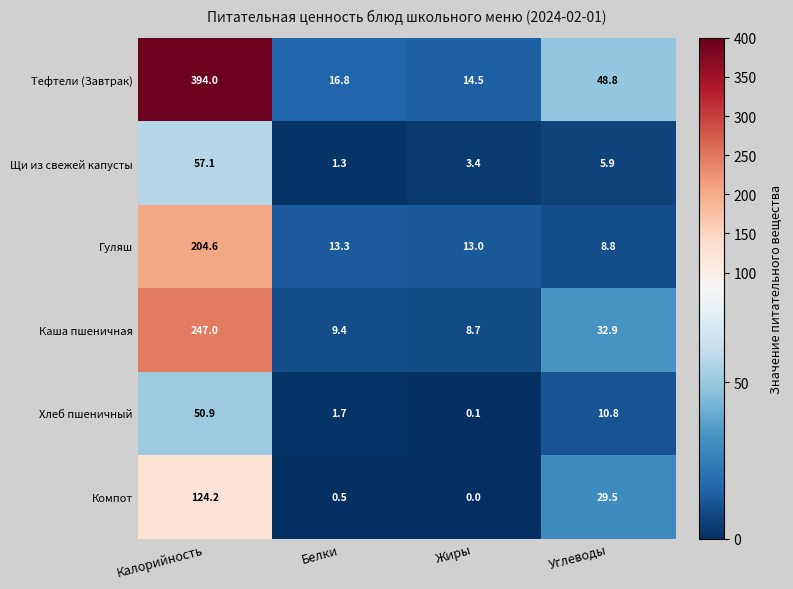

How many values in the Каша пшеничная series are below 32?

2